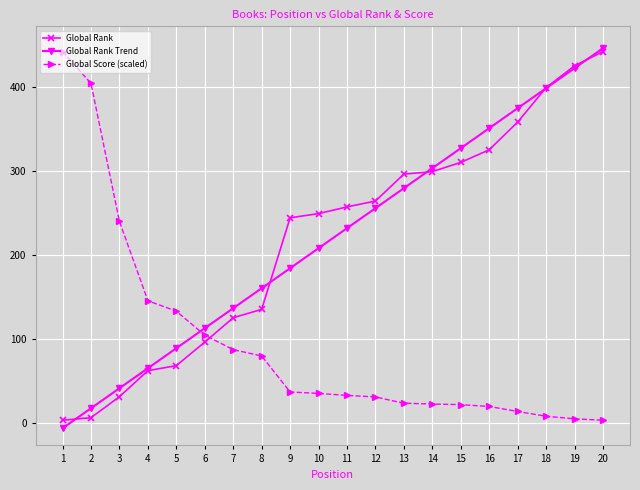

The Global Score (scaled) series shows 404.0 at 2. True or false?

True